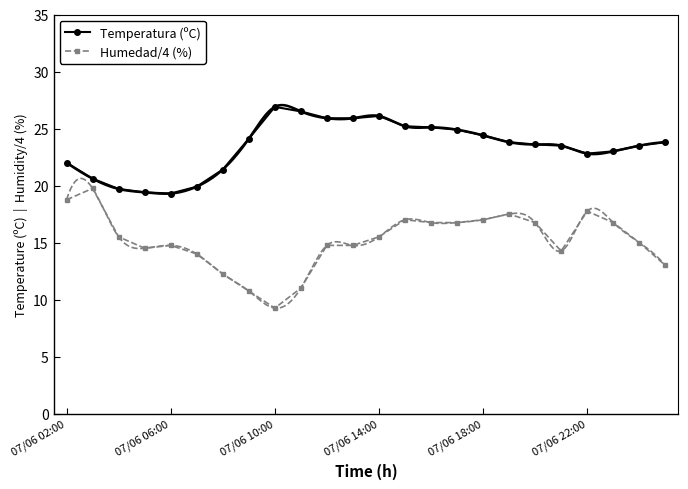

What is the minimum value shown in the chart?

9.2